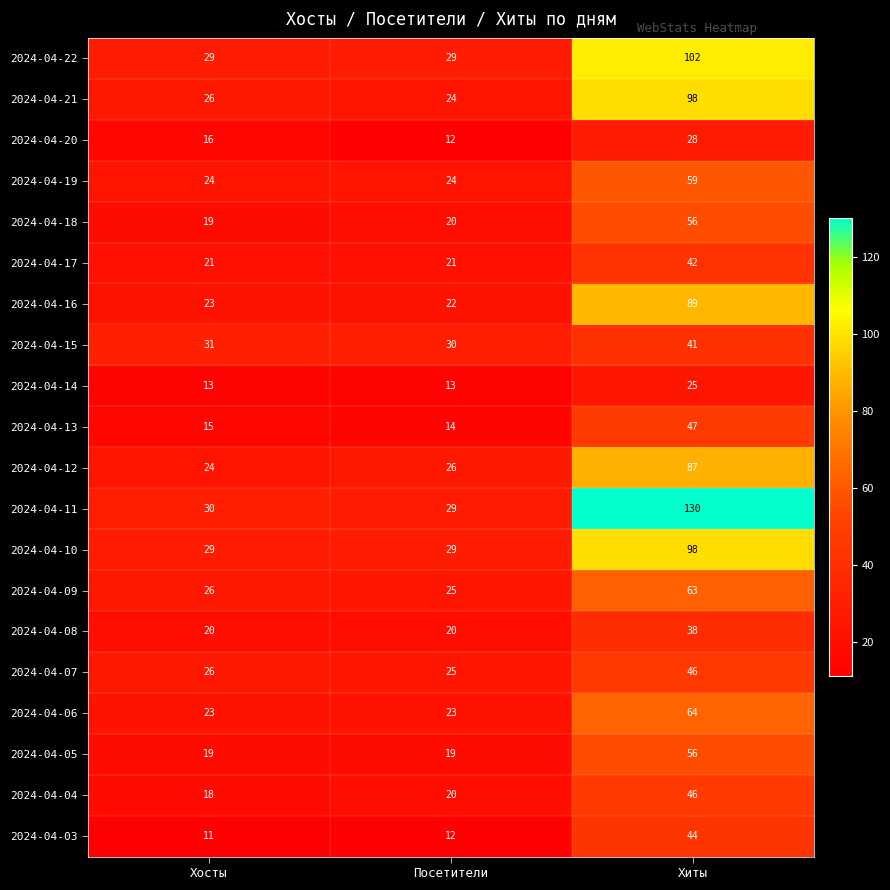

At which label is 2024-04-09 closest to 44?

Хосты